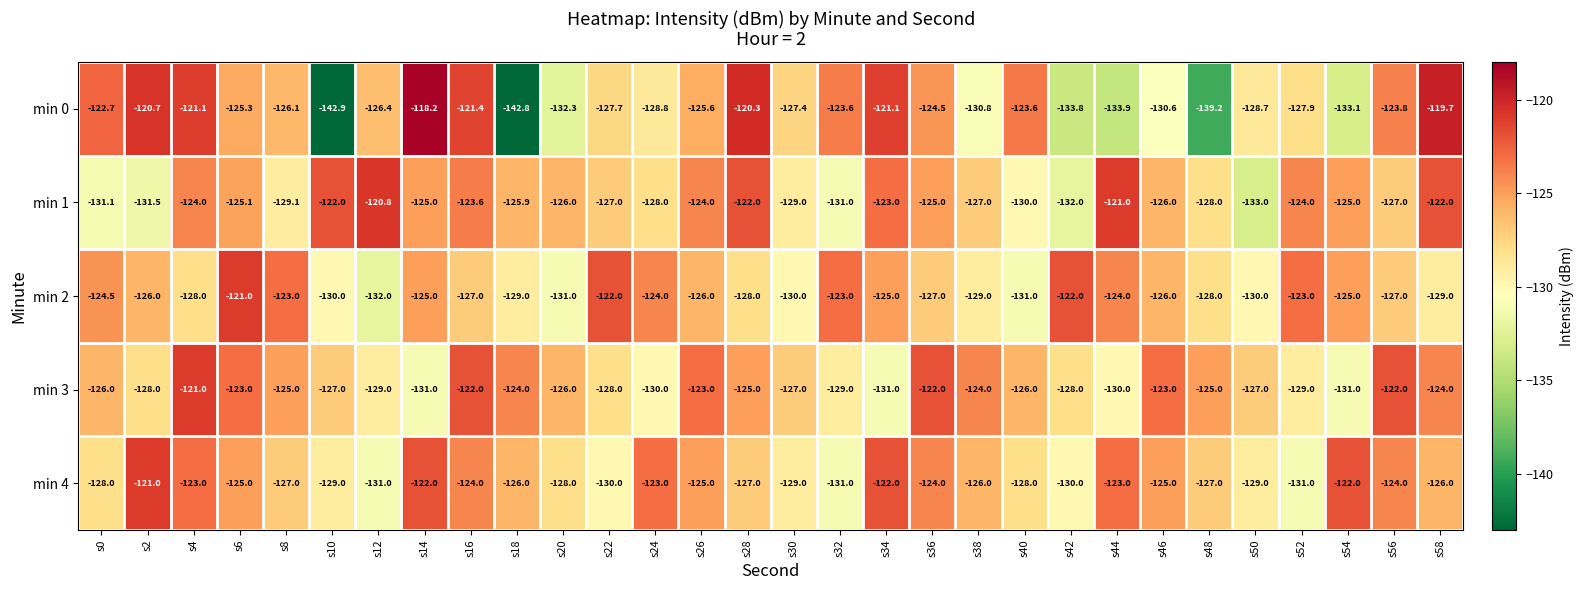

At which category does the chart reach its peak across all series?

s14